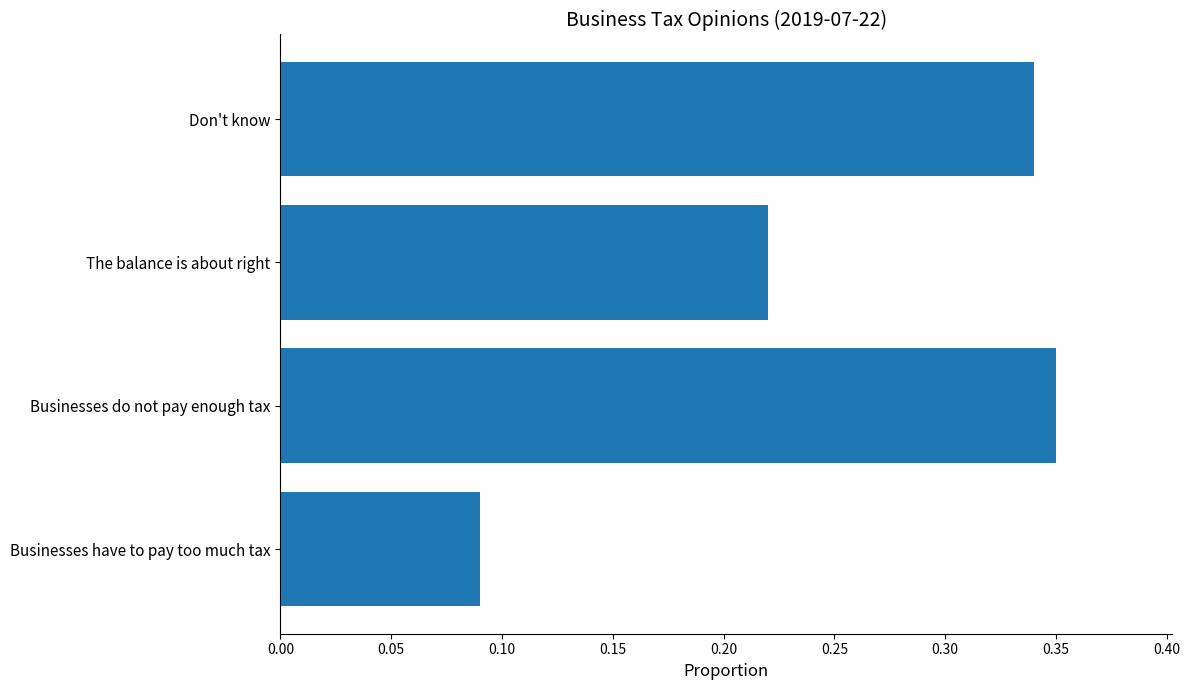

How many values are between 0 and 1?

4